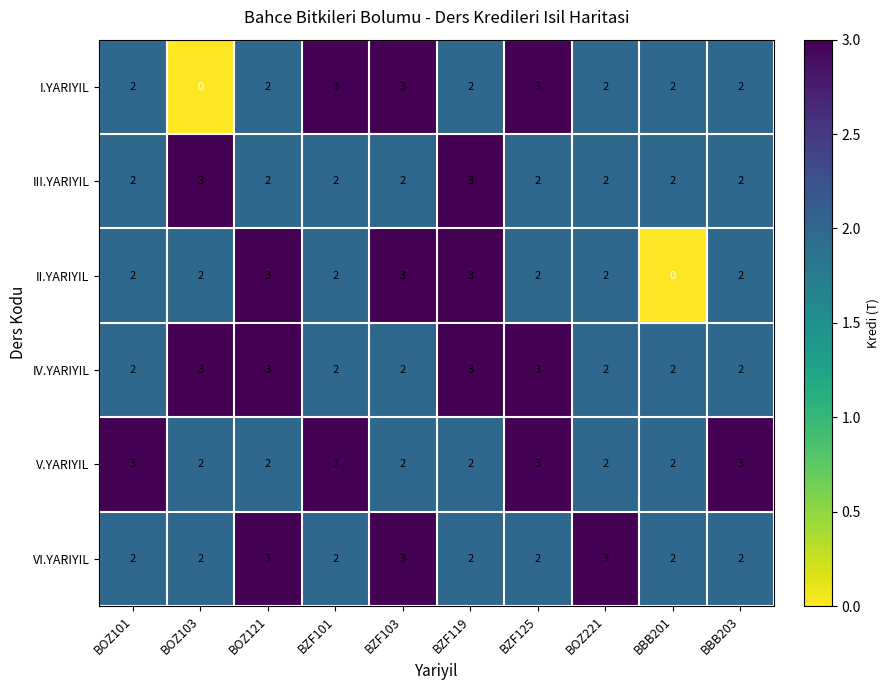

Is it true that I.YARIYIL equals 3 at BZF103?

True